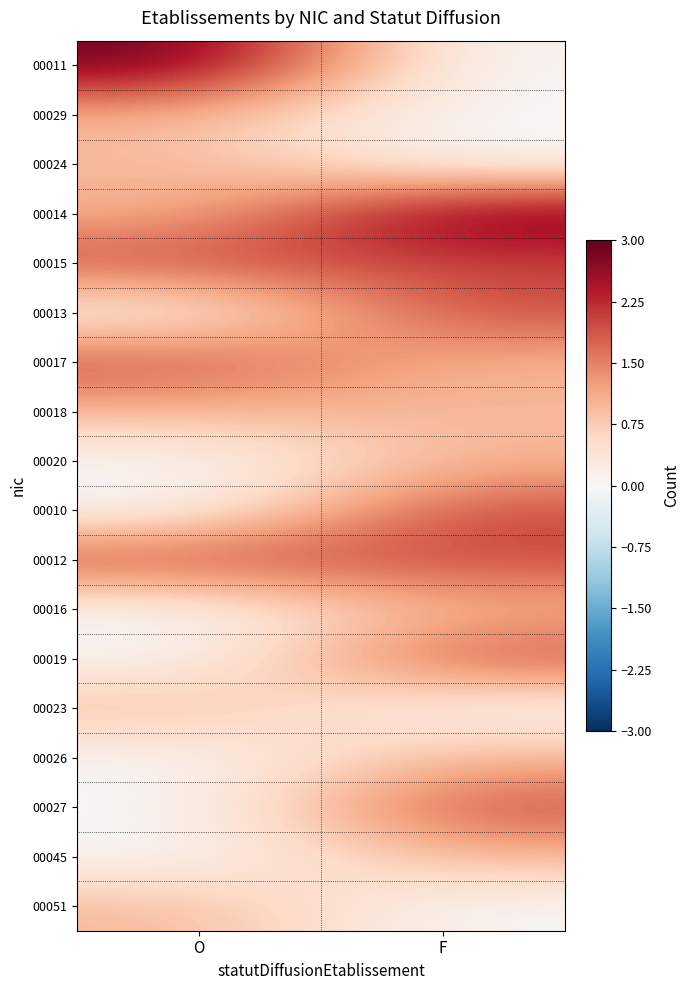

At how many categories does at least one series exceed 0?

2